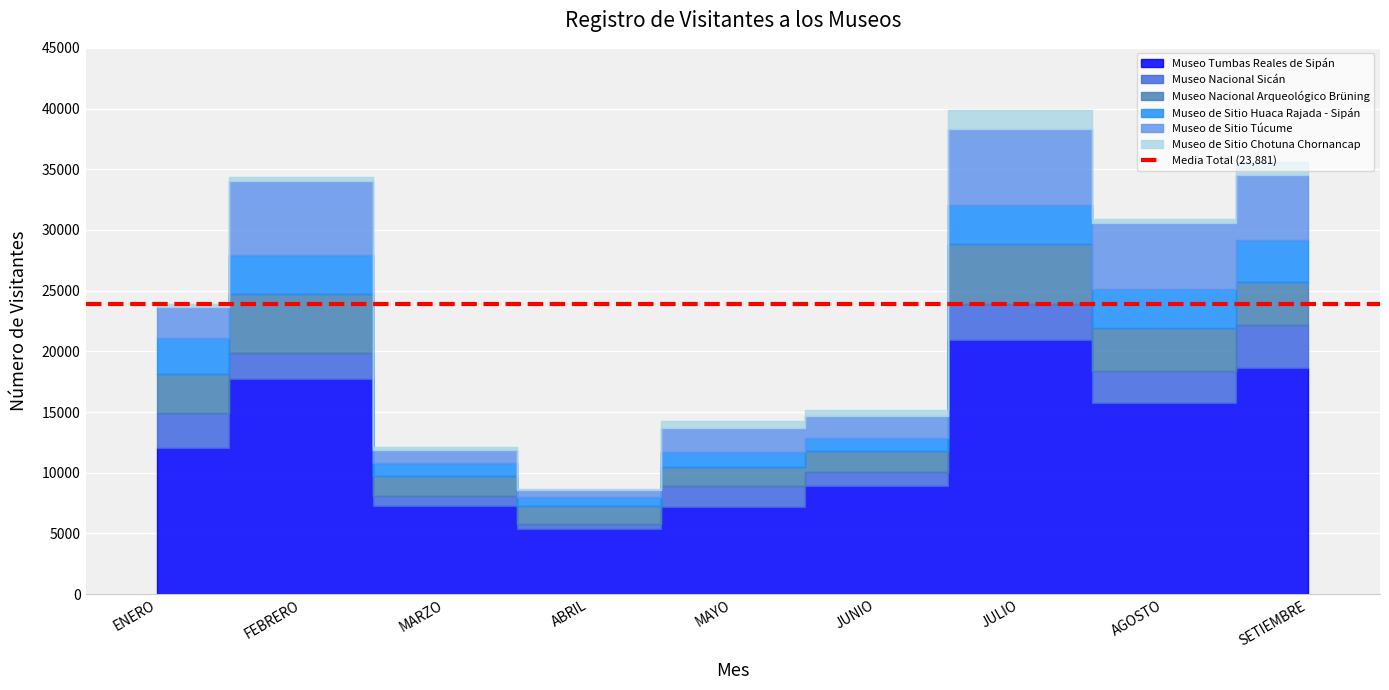

Rank the series by their maximum value, from highest to lowest.

Museo Tumbas Reales de Sipán, Museo de Sitio Túcume, Museo Nacional Arqueológico Brüning, Museo Nacional Sicán, Museo de Sitio Huaca Rajada - Sipán, Museo de Sitio Chotuna Chornancap